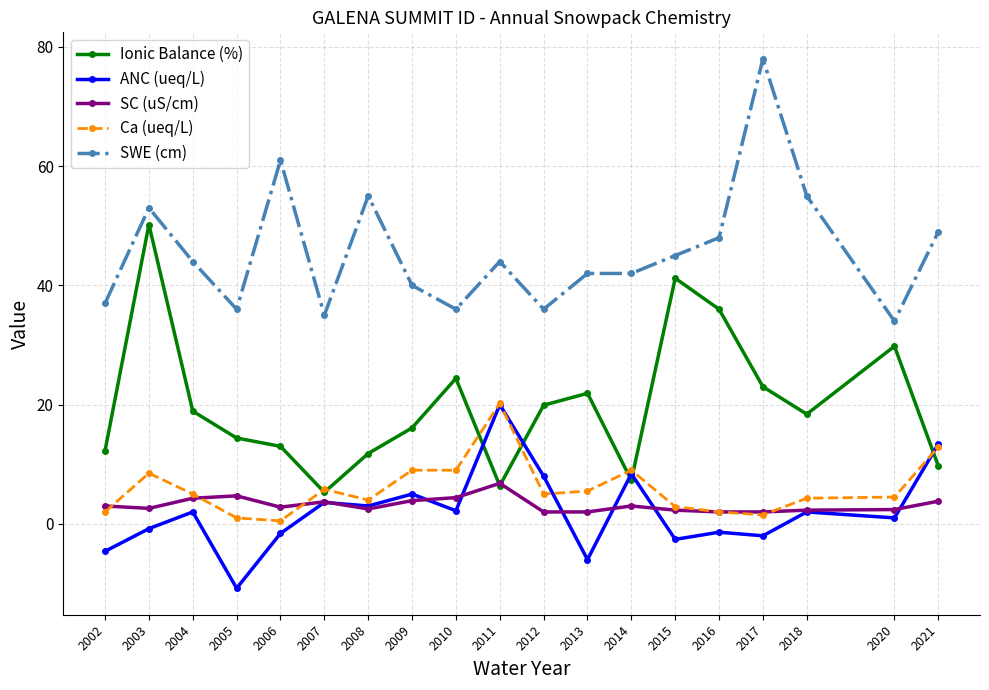

Is it true that SC (uS/cm) equals 6.8 at 2011?

True